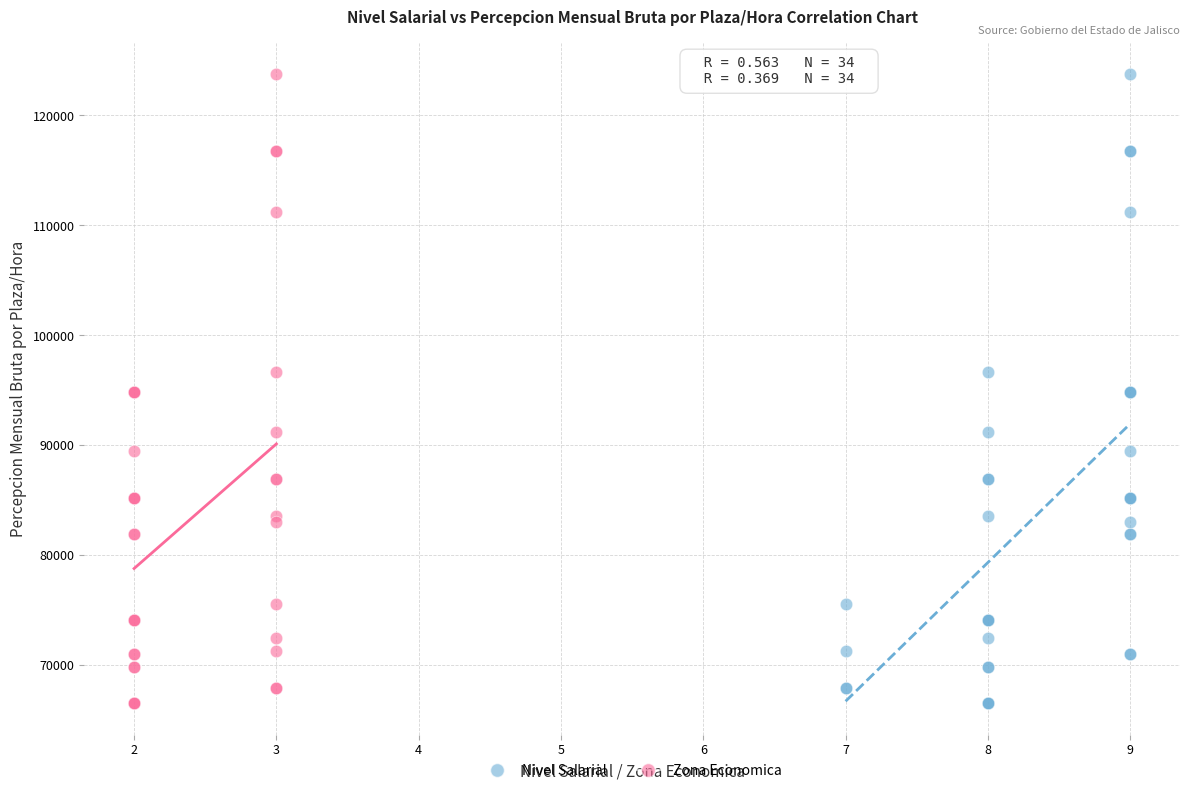

What are all the series names shown in the legend?

Nivel Salarial, Zona Economica